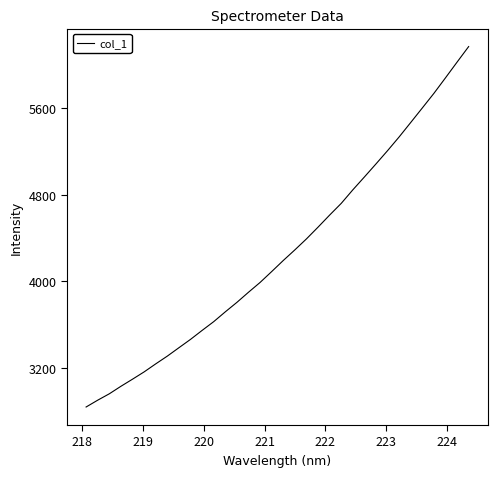

What is the greatest value displayed?

6170.0